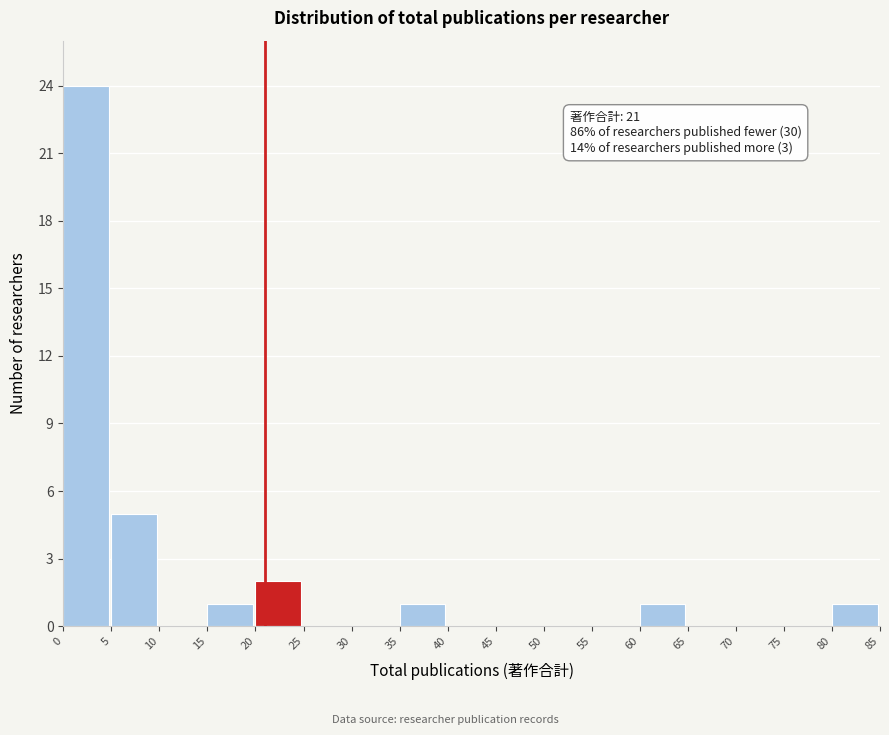

Over which range of the x-axis is the bar tallest?

0 to 5